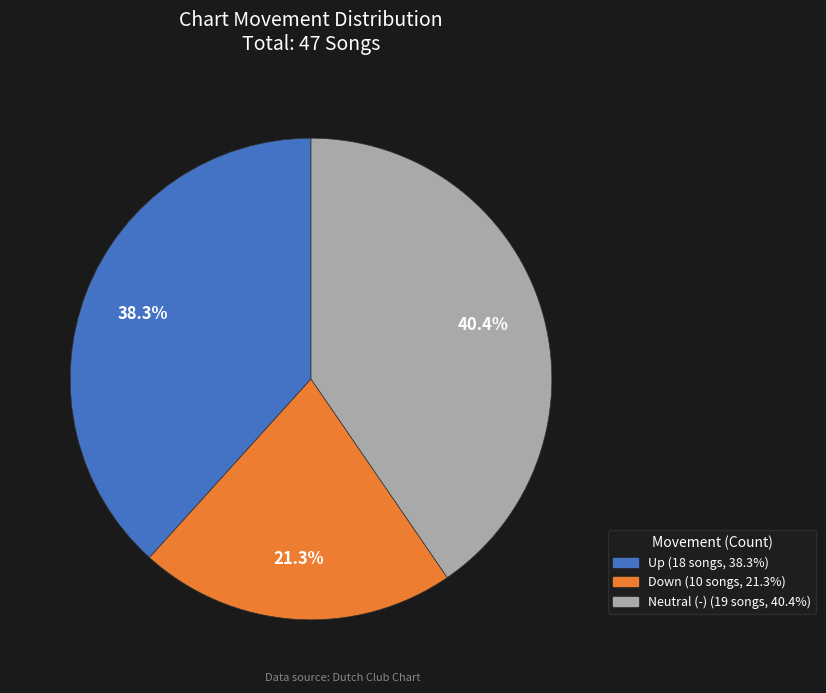

Does any single category account for the majority?

No